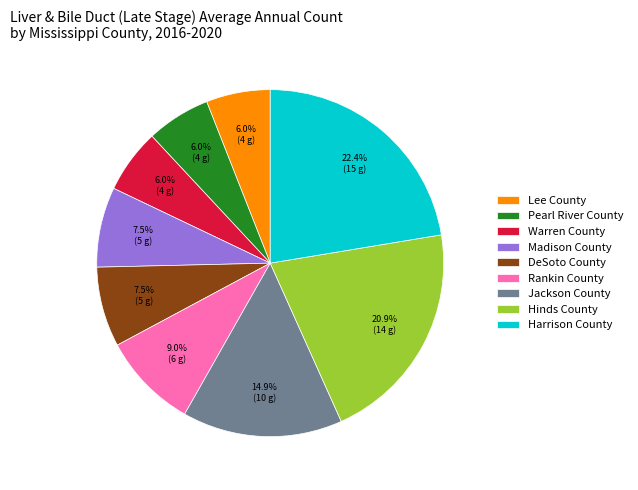

Which slice is the largest?

Harrison County